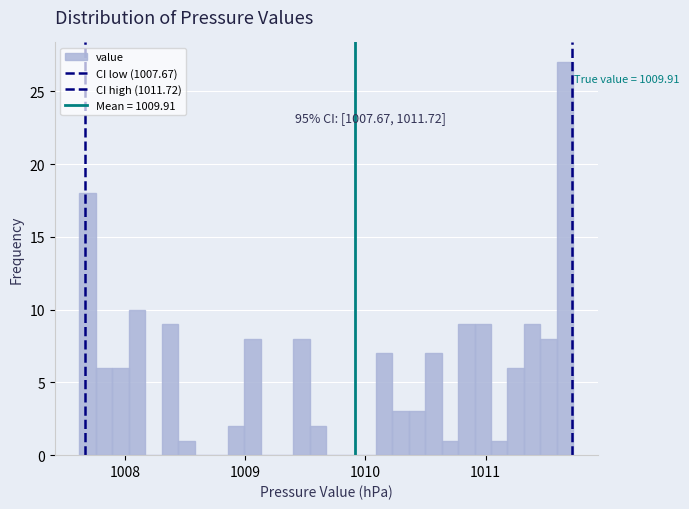

Read against the x-axis, roughly where is the centre of the tallest bar?

1011.7